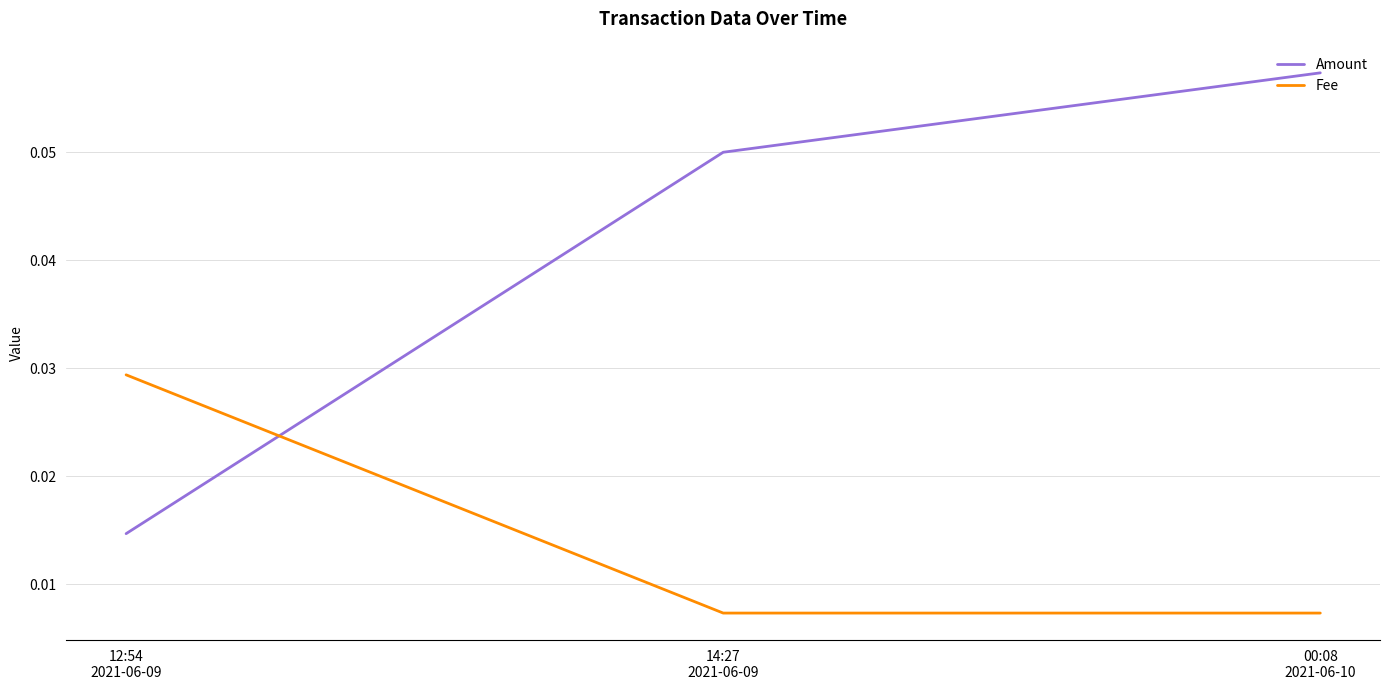

How many categories are shown in the chart?

3